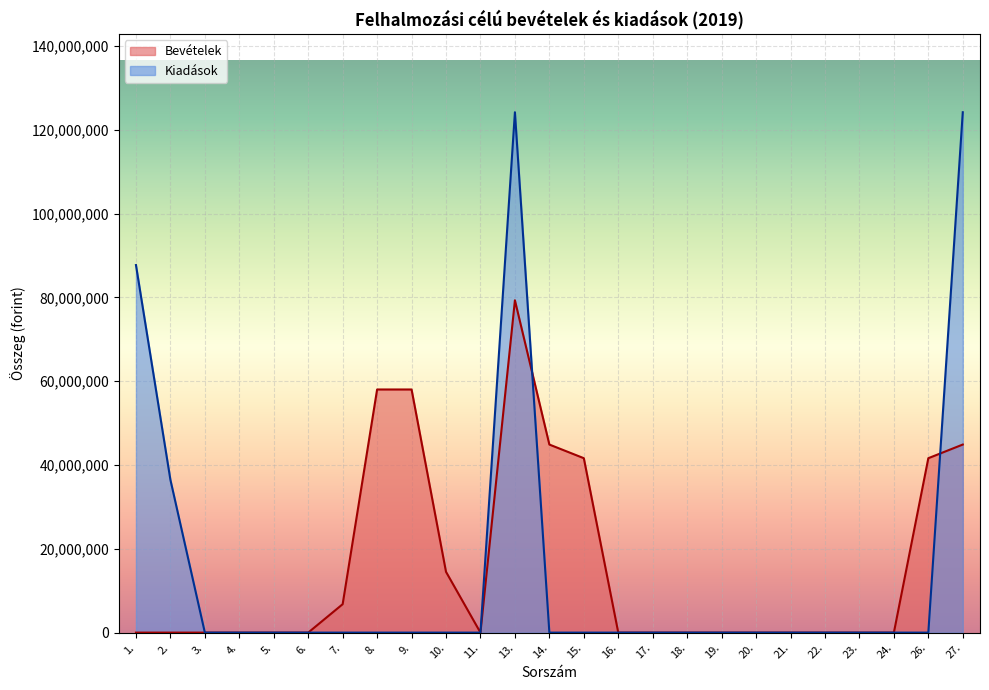

What is the value of the Bevételek point at the 13th from the left?

44876855